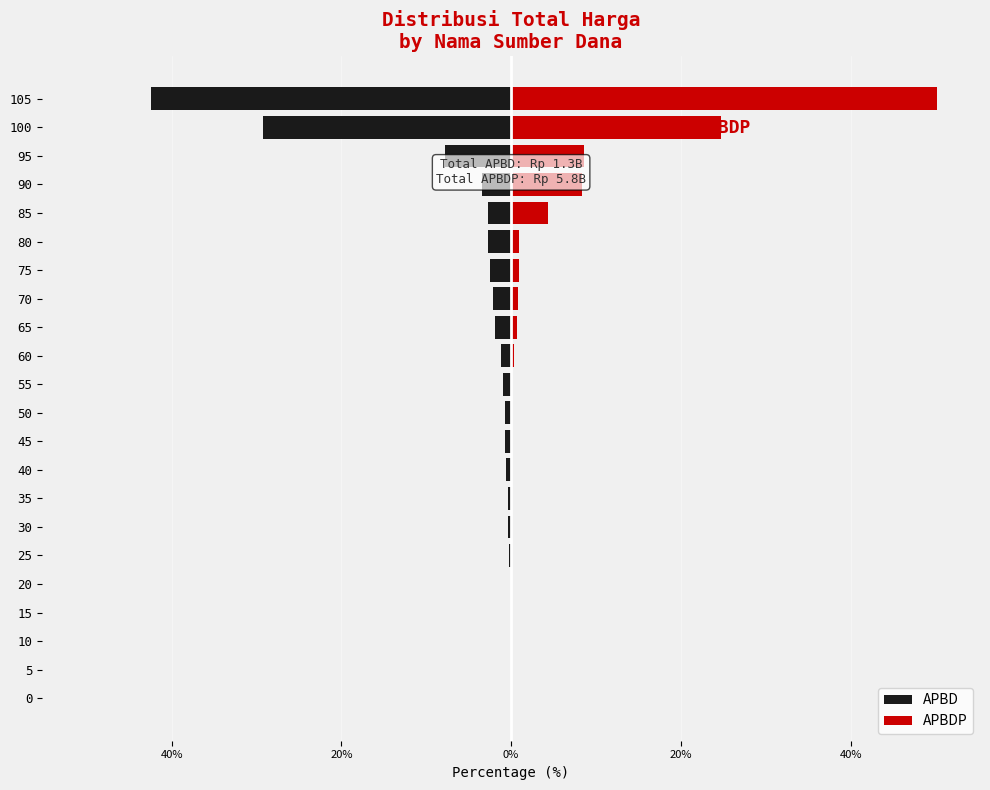

How many data points in APBDP are above 0?

11